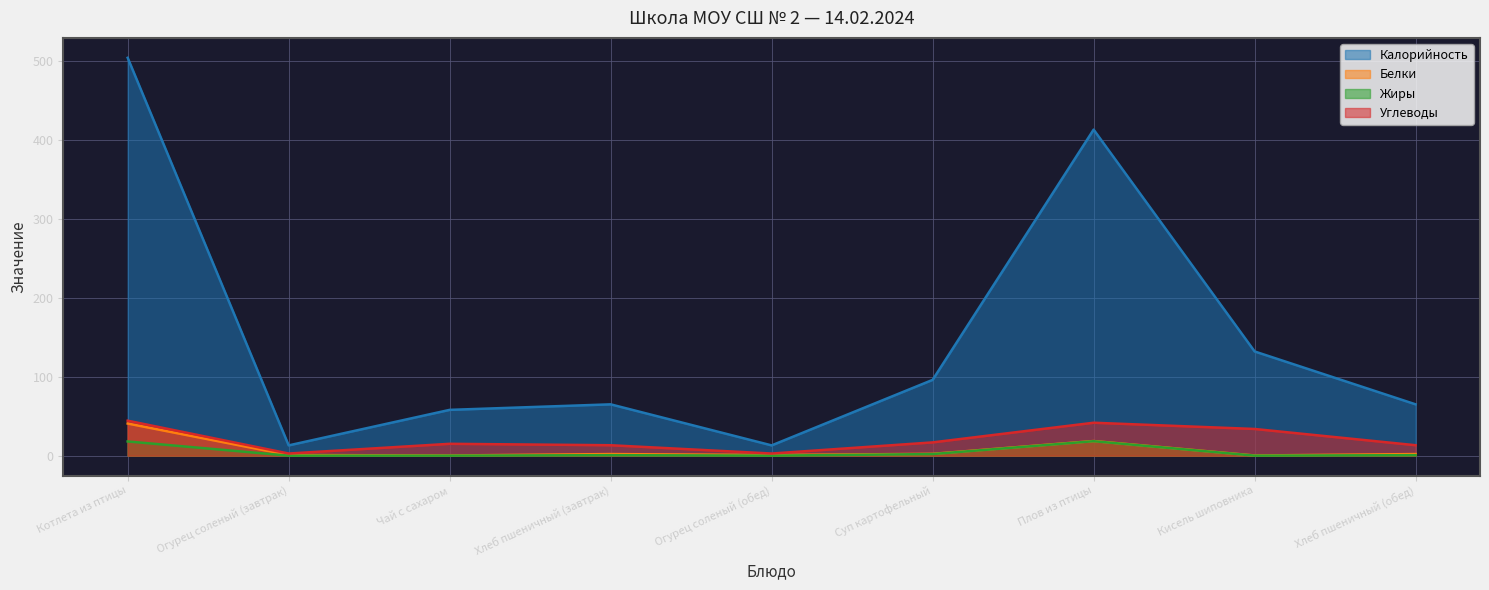

Reading left to right, transcribe all the data shown in this chart.

Калорийность: 504.0	13.0	58.0	65.0	13.0	96.0	413.0	132.0	65.0
Белки: 40.7	0.8	0.2	2.0	0.8	2.3	18.5	0.2	2.0
Жиры: 18.0	0.0	0.0	0.6	0.0	2.0	18.3	0.0	0.6
Углеводы: 44.3	2.7	15.0	13.2	2.7	16.8	41.7	33.8	13.2